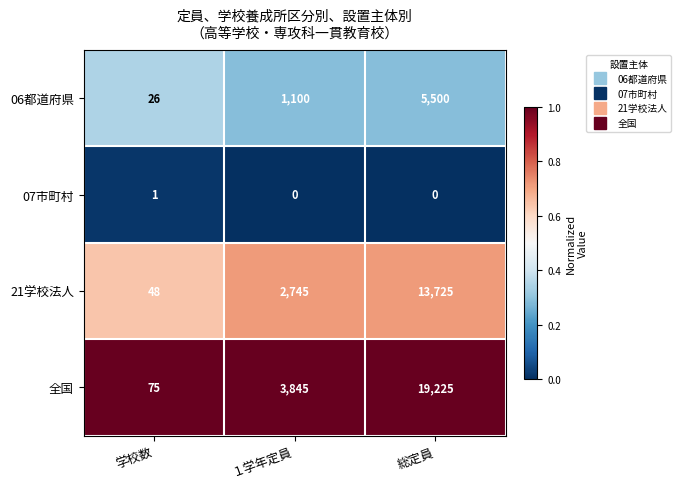

Which series changed the most between 学校数 and 総定員?

全国